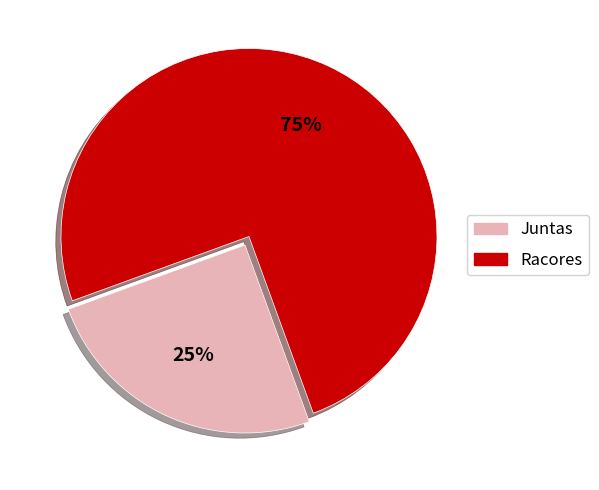

Count the number of slices in the pie.

2